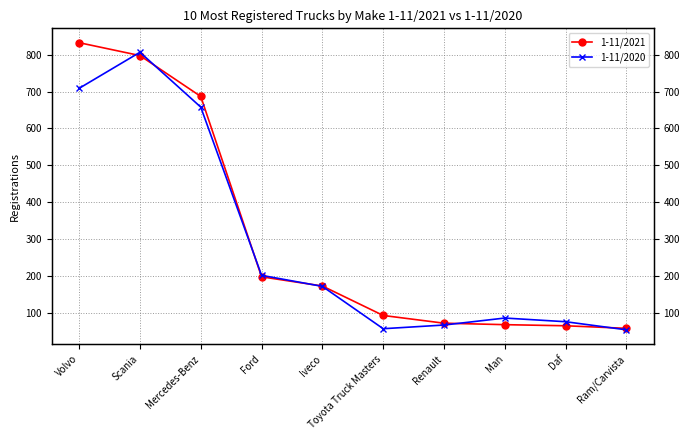

Is it true that 1-11/2021 equals 833 at Volvo?

True